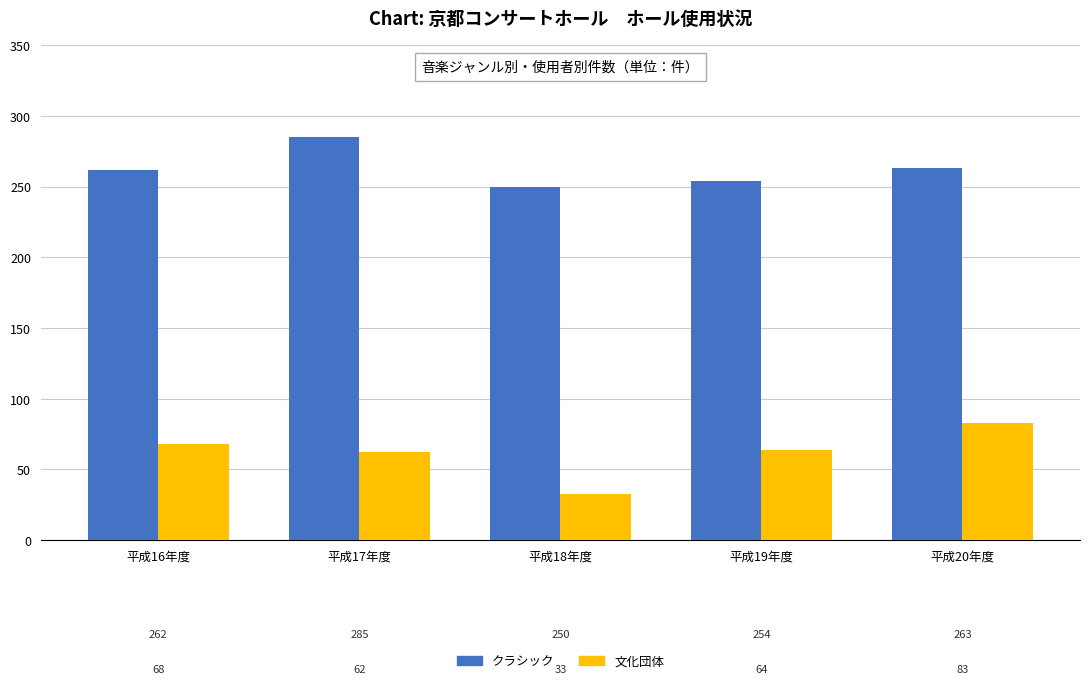

How many groups of bars are there?

5